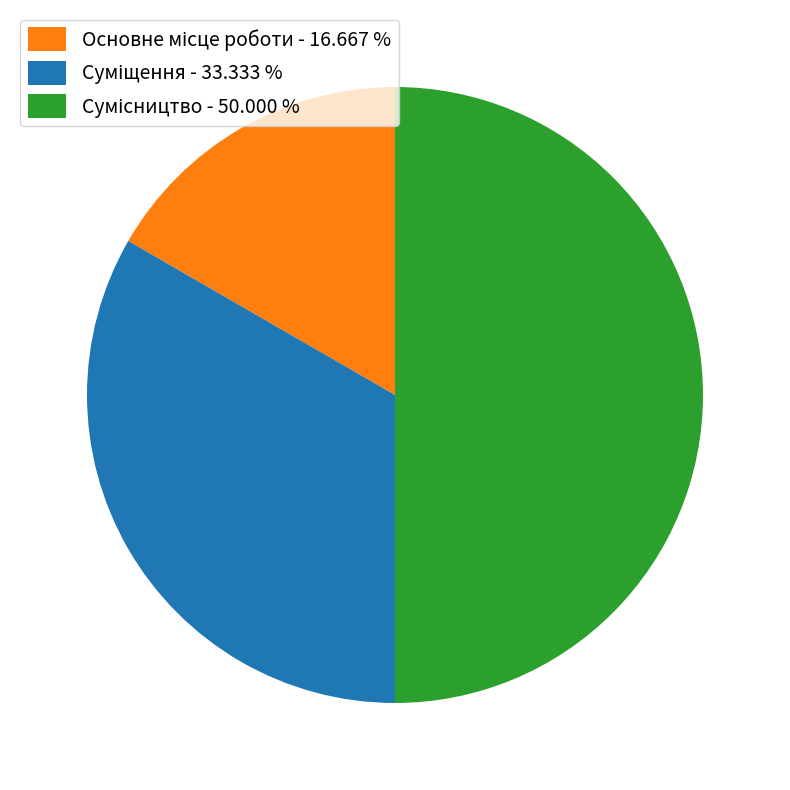

To the nearest percent, what portion does Суміщення represent?

33%